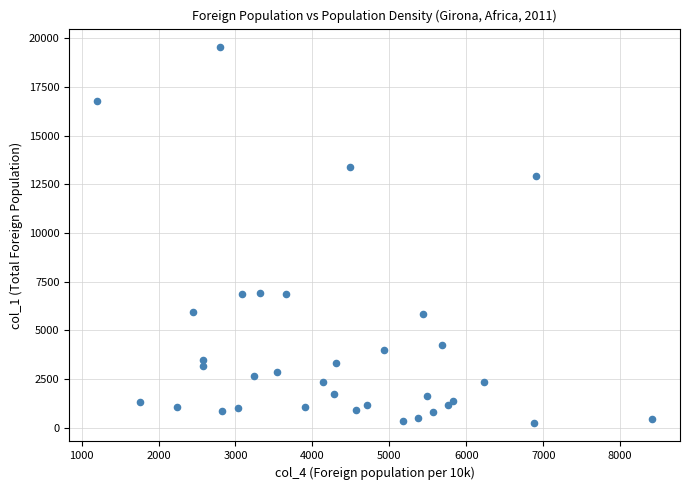

What is the range of X values (max minus min)?

7215